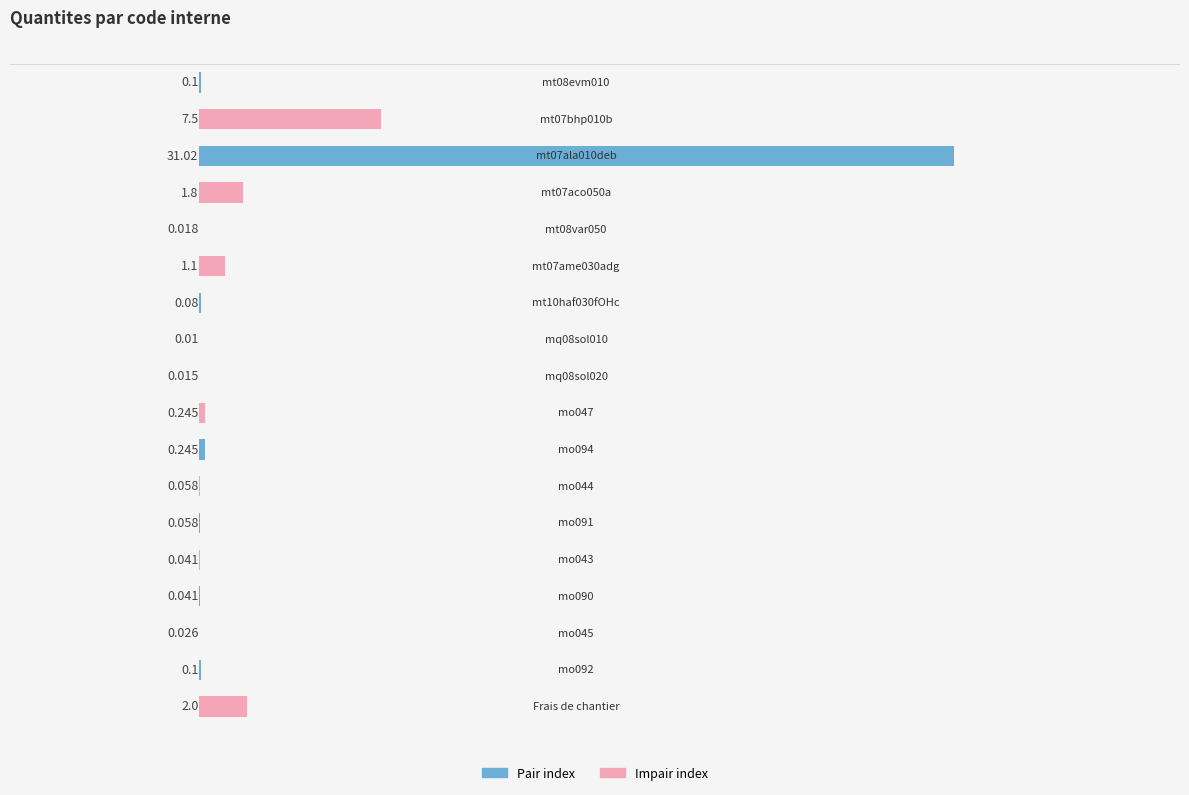

How many data points does each series have?

18